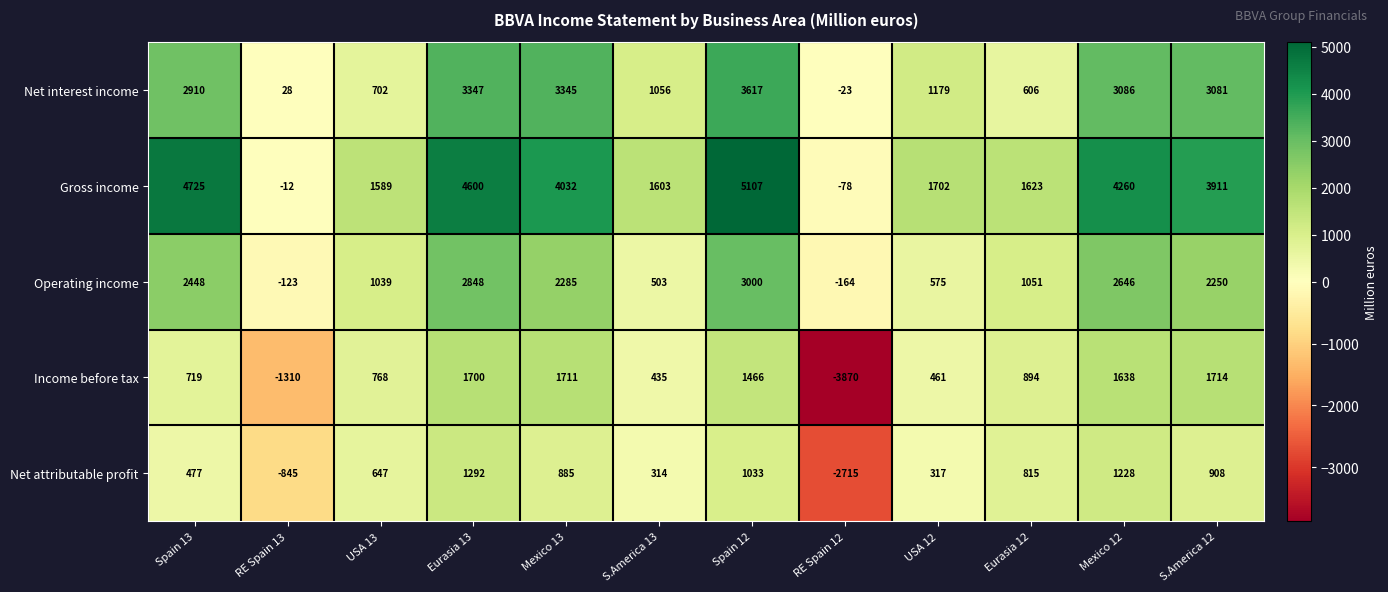

At which category does the chart reach its peak across all series?

Spain 12